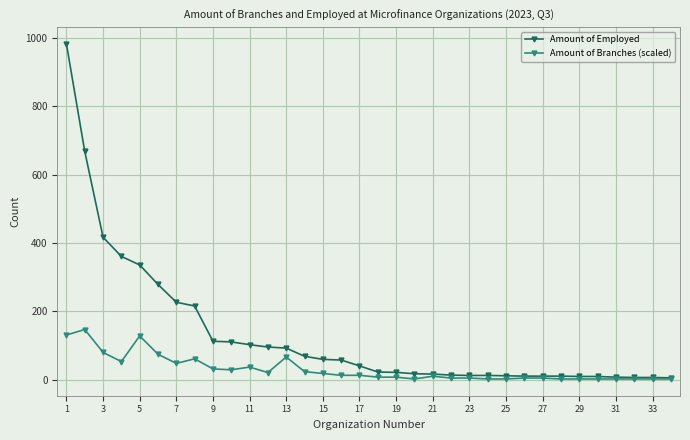

Which series has the largest total across all categories?

Amount of Employed